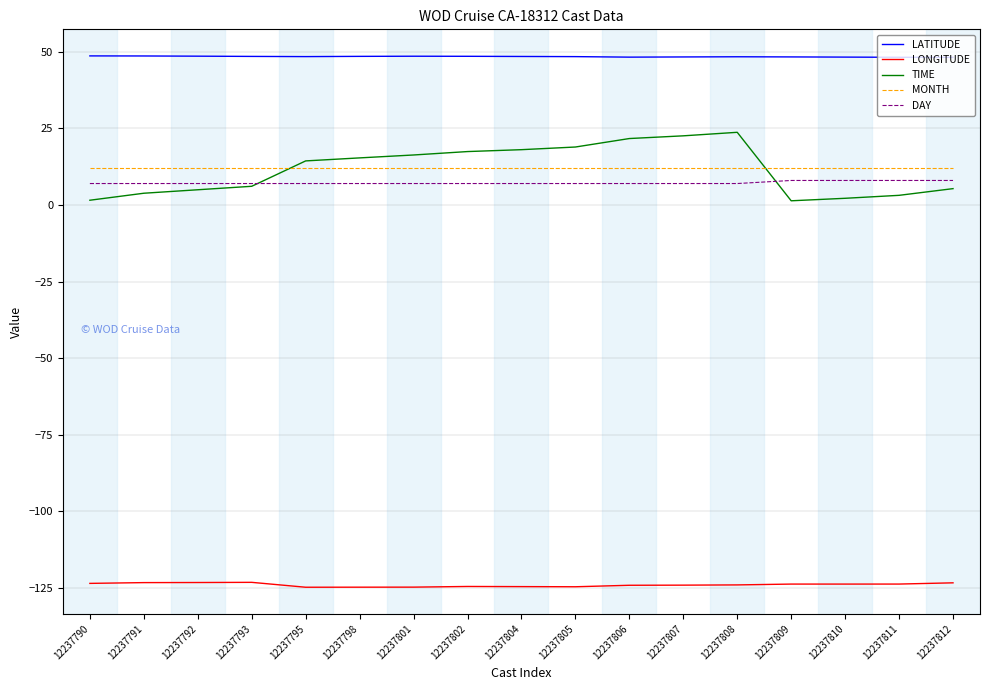

What is the spread (max minus min) of values at 12237808?

172.4